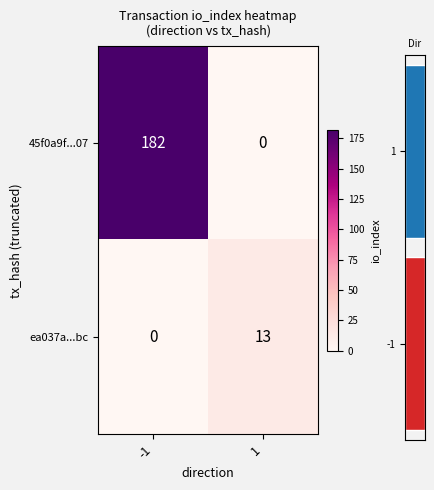

What is the difference between the maximum and minimum values in the ea037a...bc series?

13